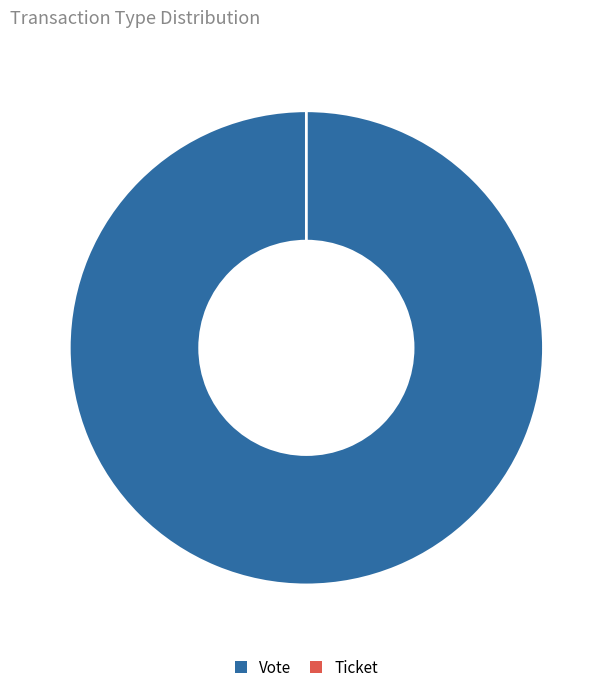

Which category has the biggest portion of the pie?

Vote